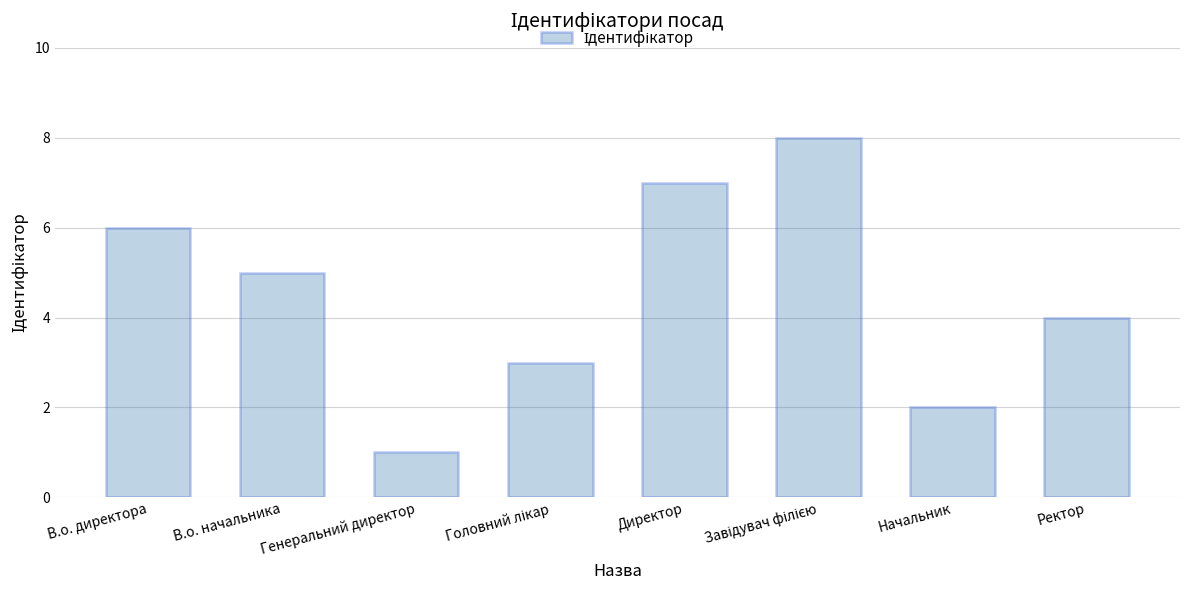

Which category has the lowest value across all series?

Генеральний директор